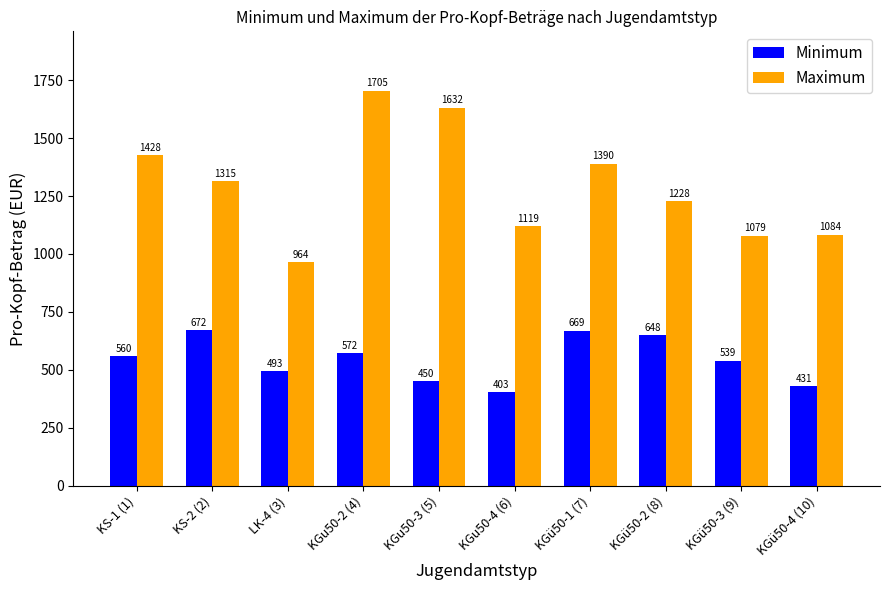

How many series are shown in this chart?

2